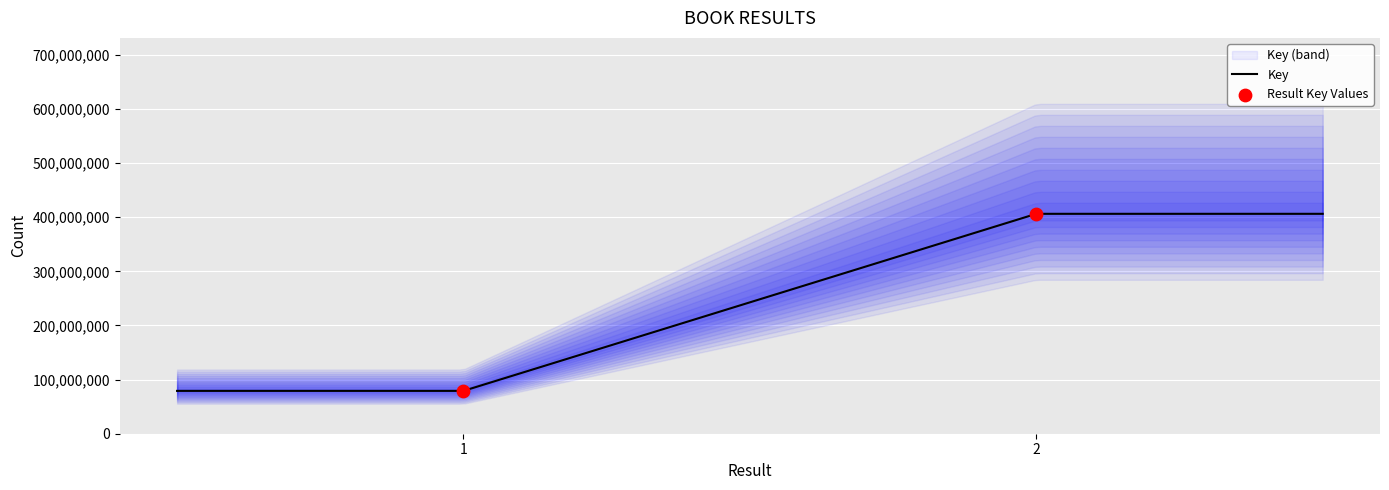

Which has a higher value, 2 or 1?

2